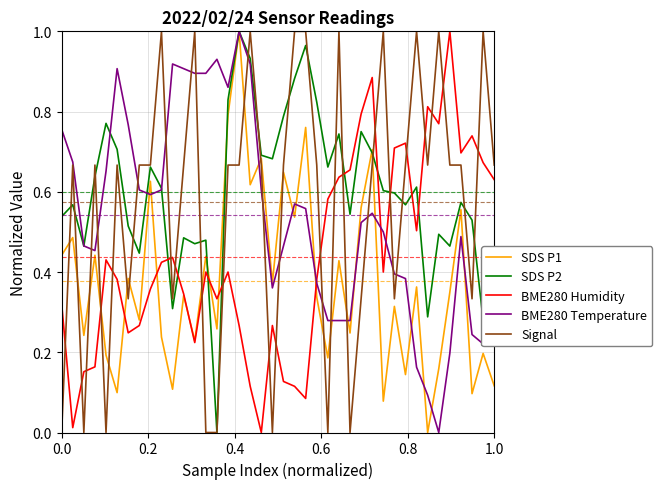

After their last crossing, which series has the higher values: BME280 Humidity or Signal?

Signal